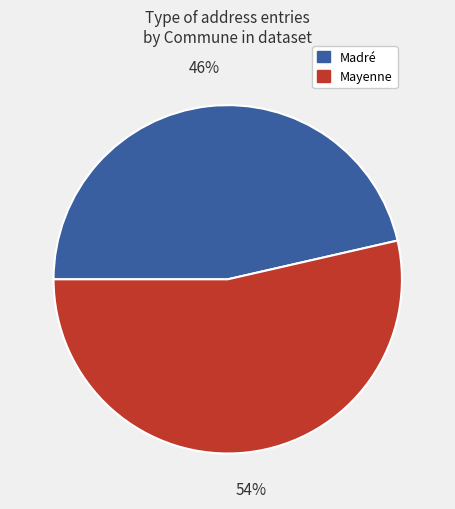

Is there any slice that represents more than half of the pie?

Yes